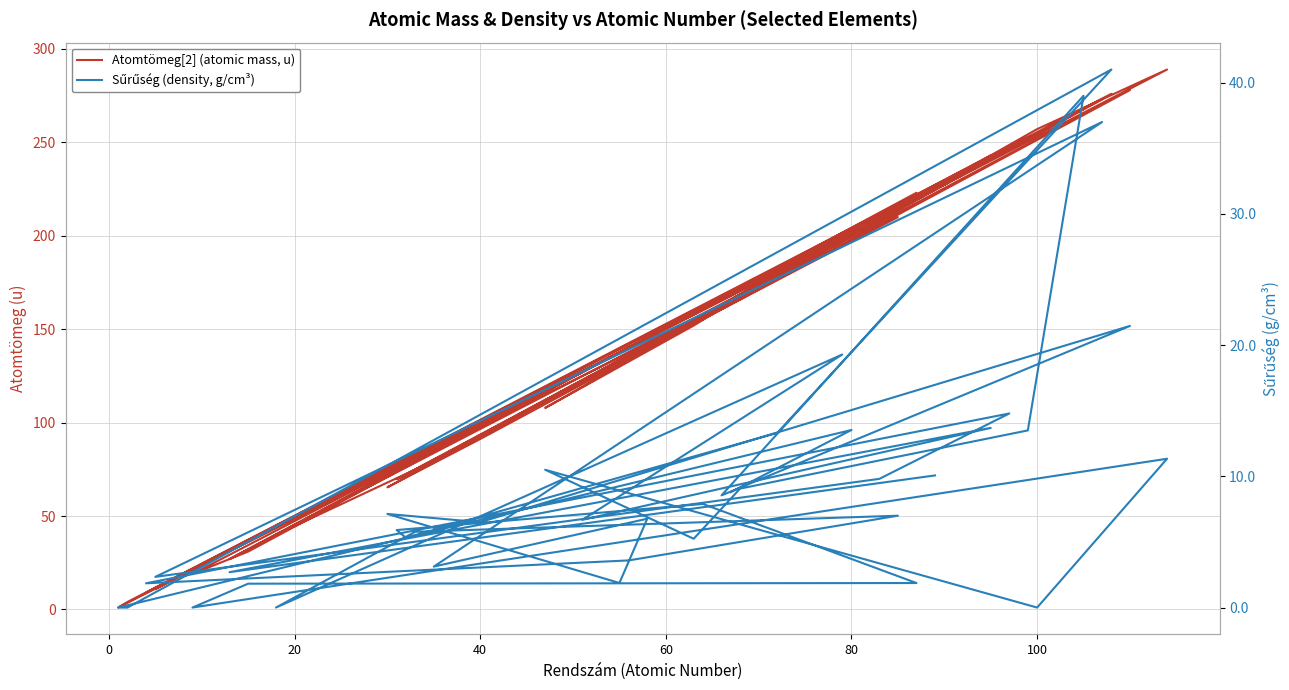

What is the sum of all Atomtömeg[2] (atomic mass, u) values?

5867.1